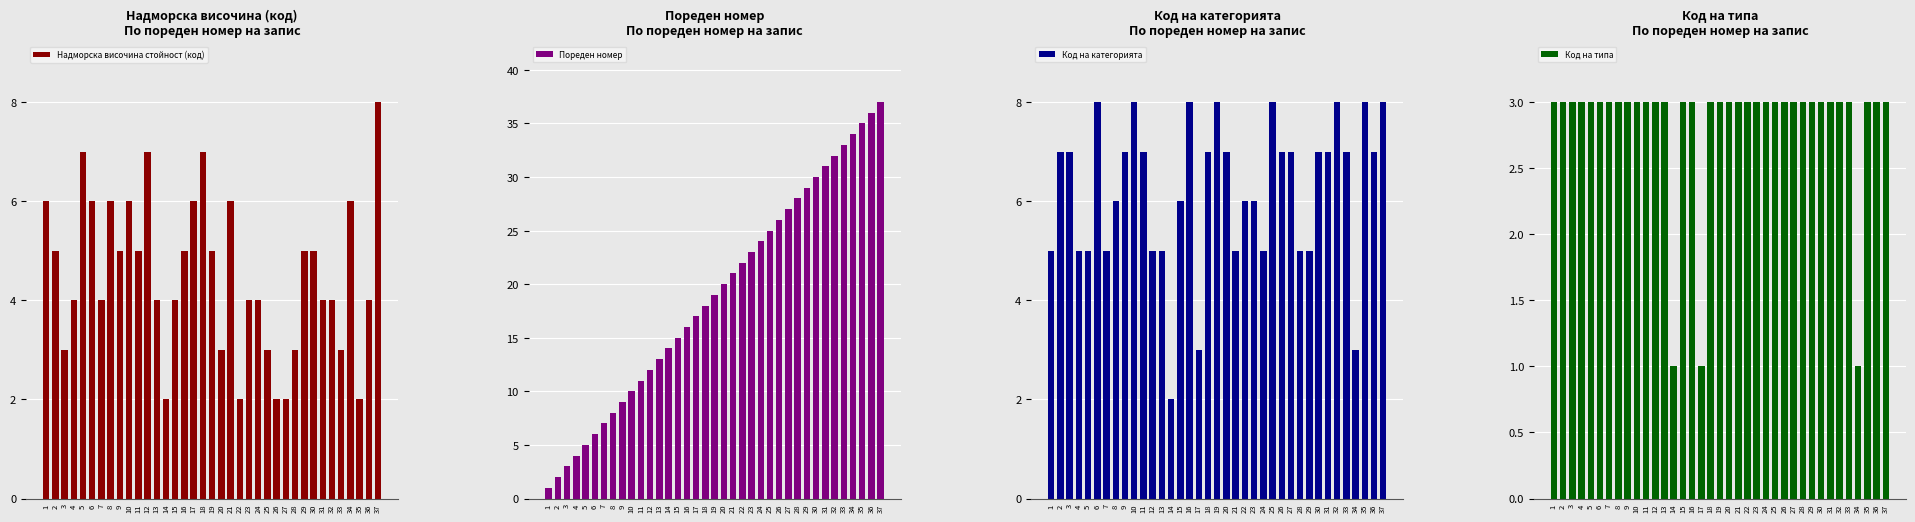

The Надморска височина стойност (код) series shows 4 at 7. True or false?

True